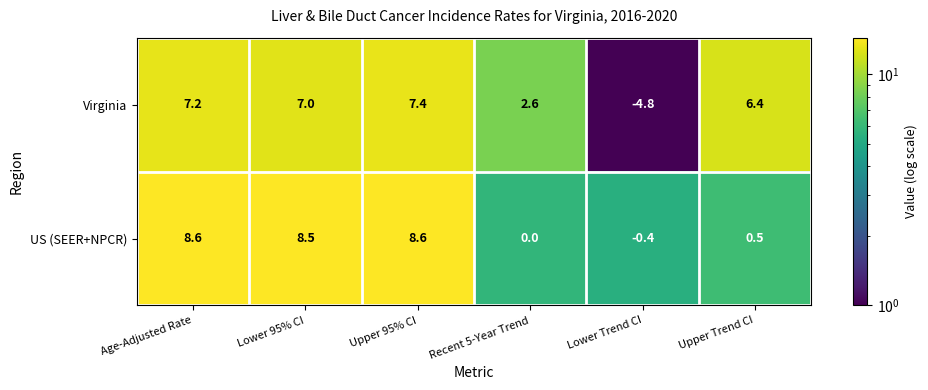

What is the average value of the Virginia series?

4.3